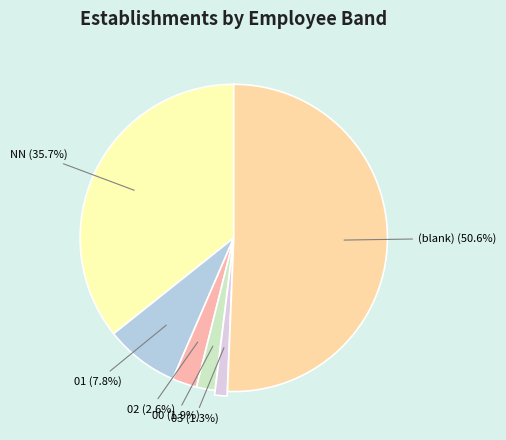

Rank the categories by value from highest to lowest.

(blank) (50.6%), NN (35.7%), 01 (7.8%), 02 (2.6%), 00 (1.9%), 03 (1.3%)